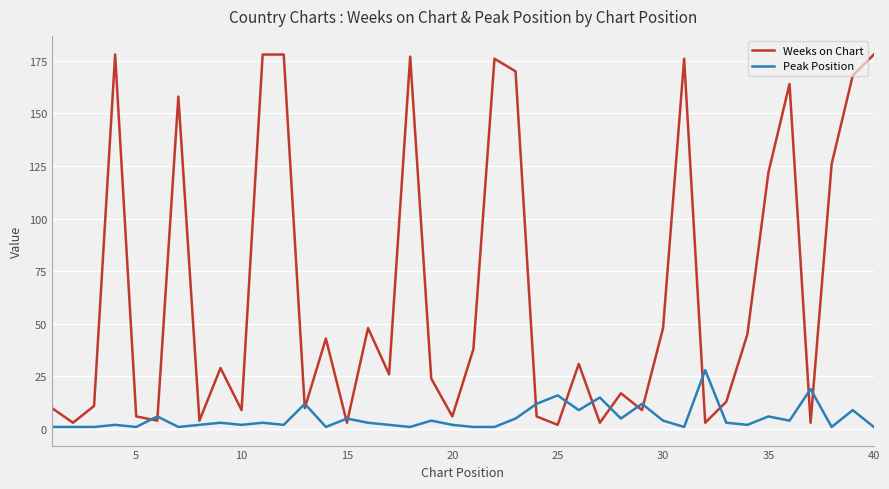

Rank the series by their average value, from highest to lowest.

Weeks on Chart, Peak Position